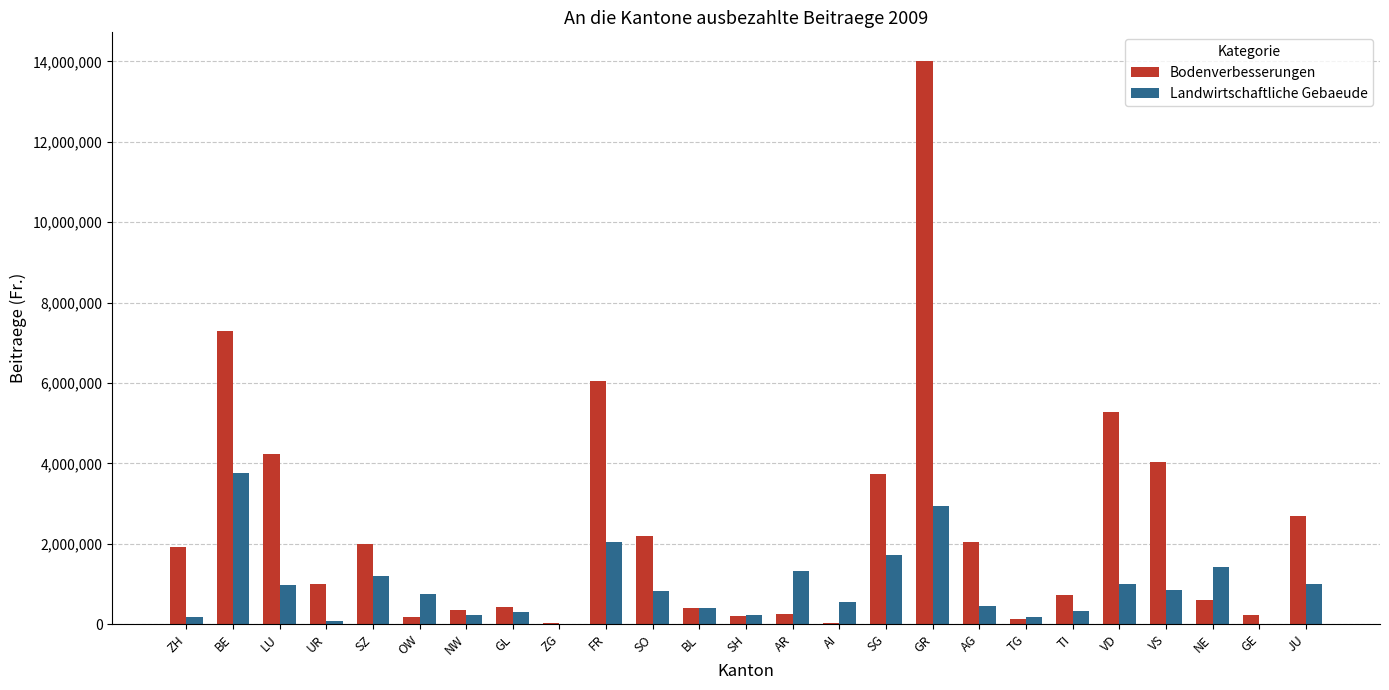

What is the average value of the Bodenverbesserungen series?

2400097